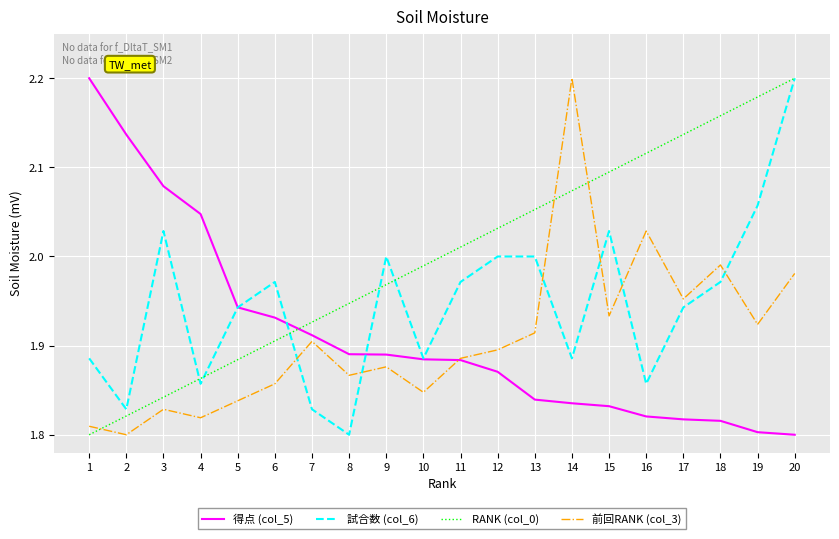

Is it true that 得点 (col_5) equals 1.1 at 18?

False